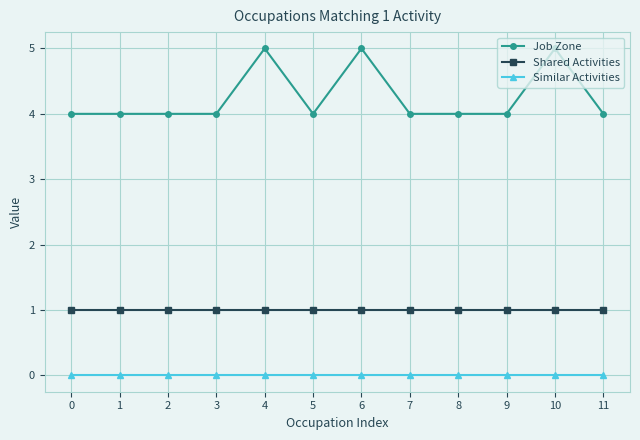

List the series in order of their peak value, lowest first.

Similar Activities, Shared Activities, Job Zone